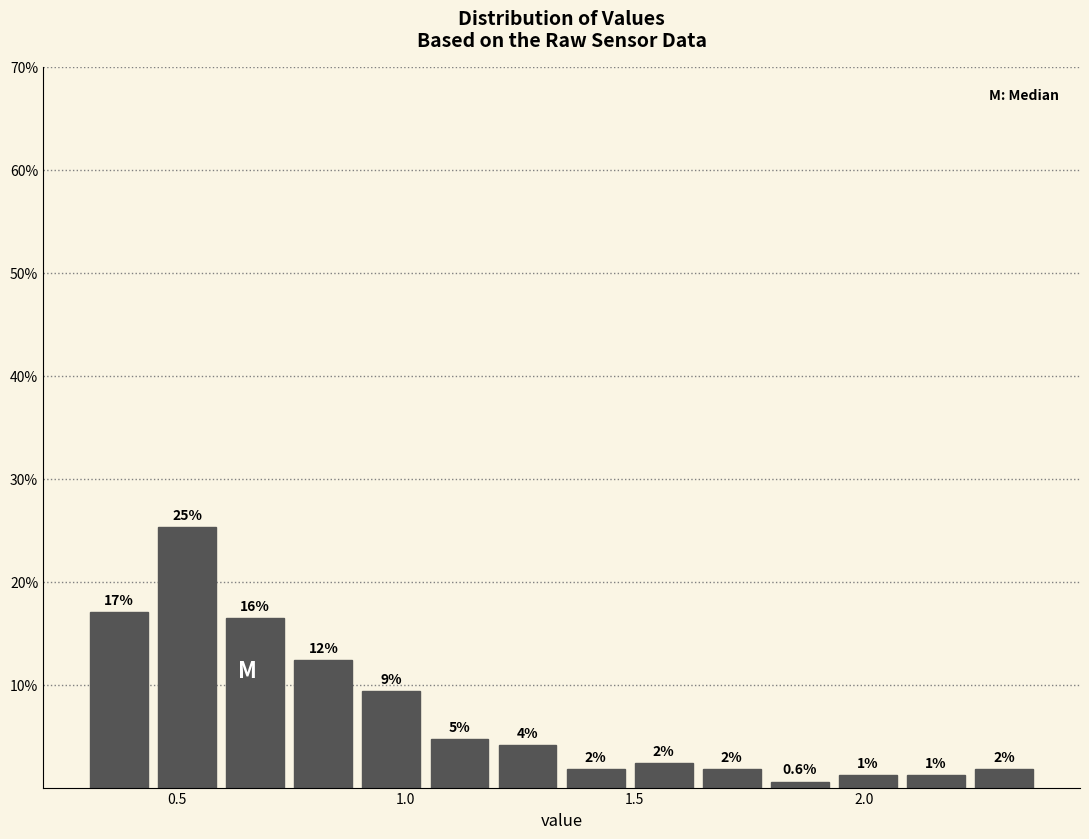

Around what value on the x-axis is the tallest bar? Give the approximate position of its centre, as read against the axis.

0.50